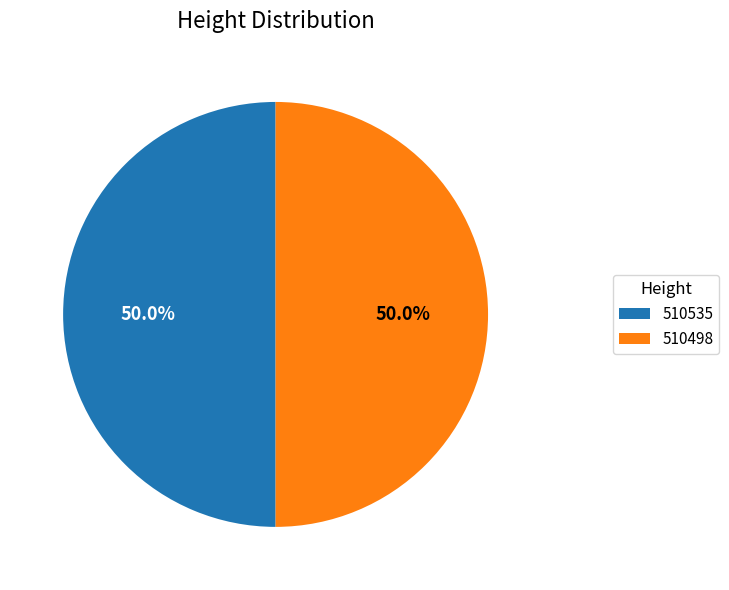

How many segments does this pie chart have?

2